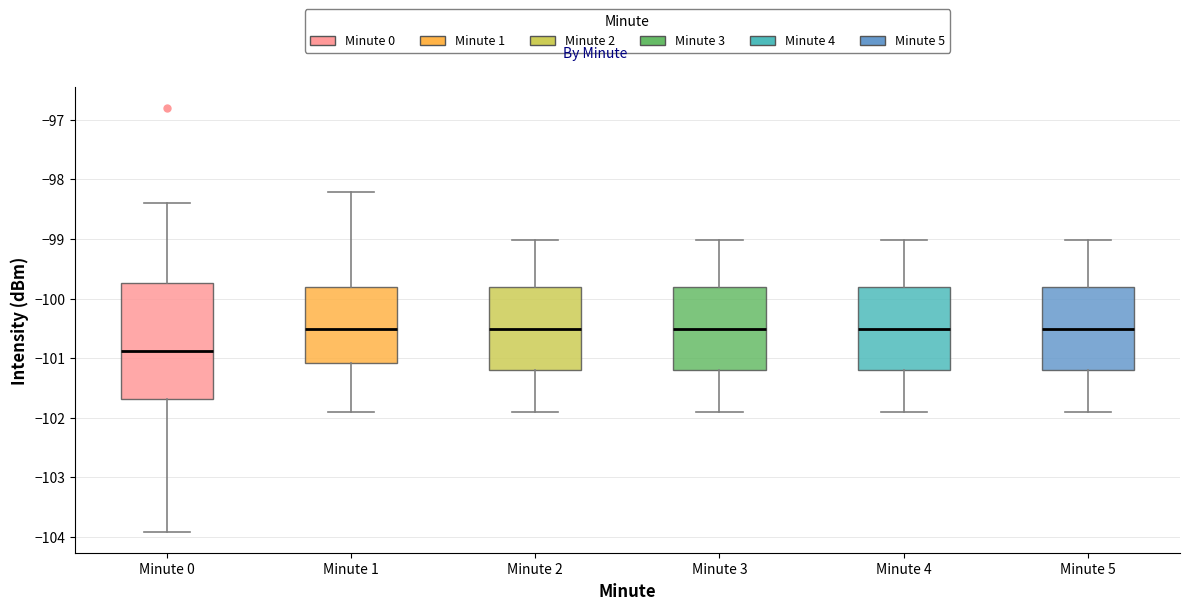

Where does the lower whisker of the box for Minute 2 end on the y-axis? The values are not printed on the chart, so give them approximately, as read against the axis.

-101.9